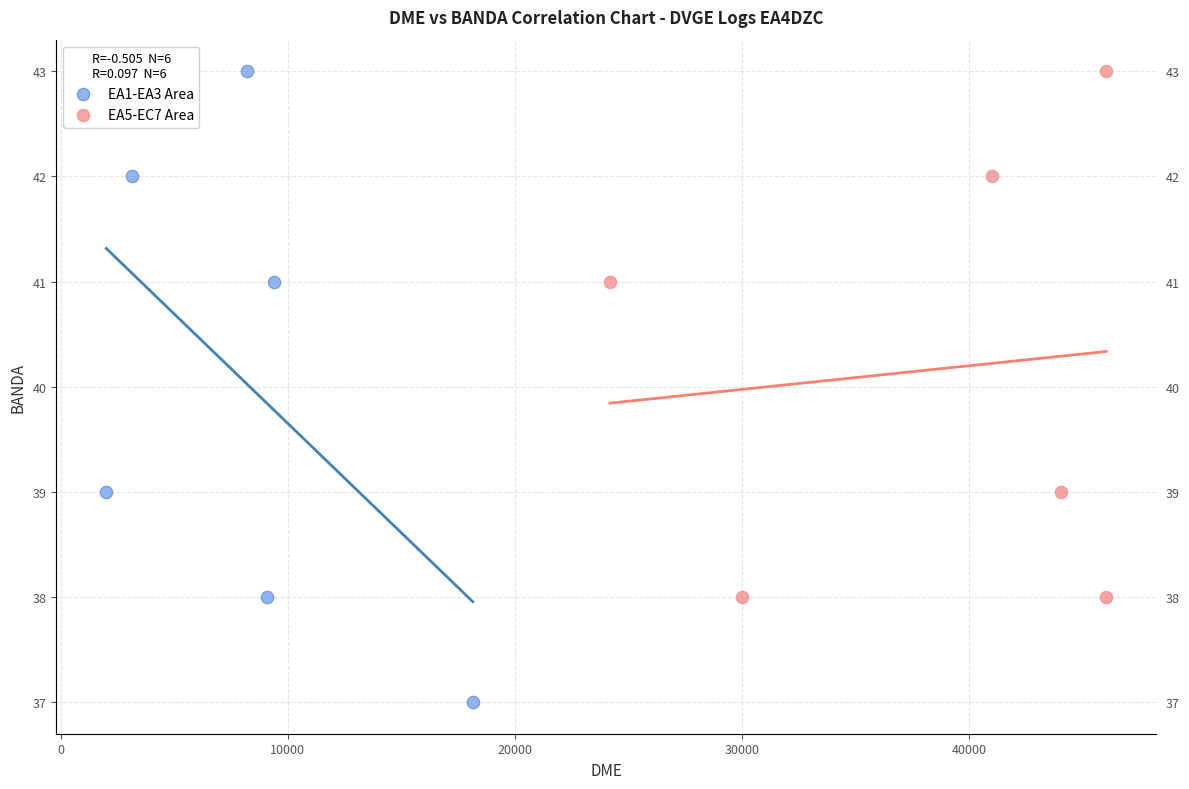

What are all the series names shown in the legend?

EA1-EA3 Area, EA5-EC7 Area